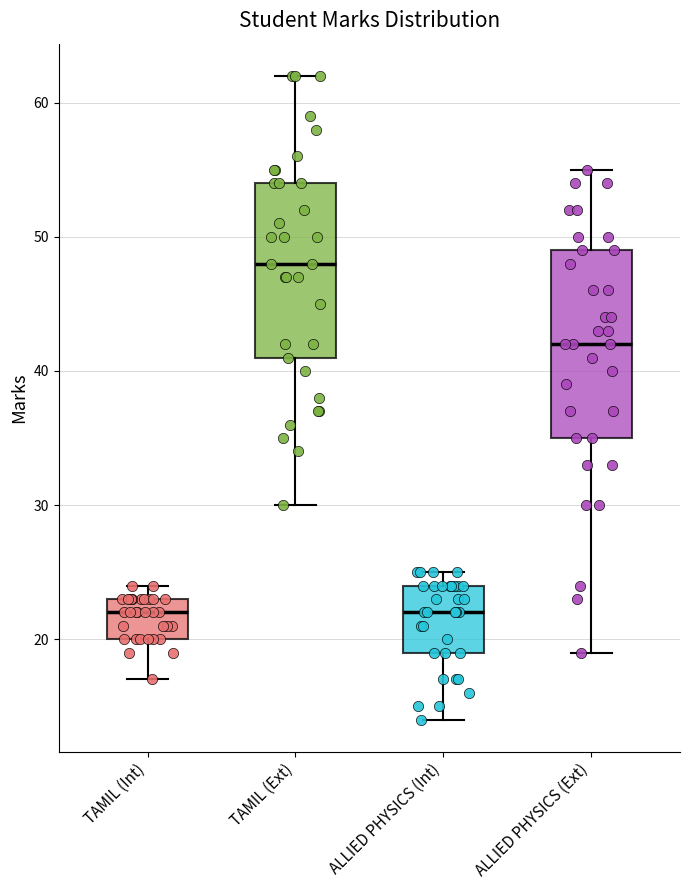

Reading left to right, read every box against the y-axis: the position of its median line, the range the box covers, and the ends of its whiskers. The values are not printed on the chart, so give them approximately, as read against the axis.

TAMIL (Int): median 22, box 20 to 23, whiskers 17 to 24
TAMIL (Ext): median 48, box 41 to 54, whiskers 30 to 62
ALLIED PHYSICS (Int): median 22, box 19 to 24, whiskers 14 to 25
ALLIED PHYSICS (Ext): median 42, box 35 to 49, whiskers 19 to 55